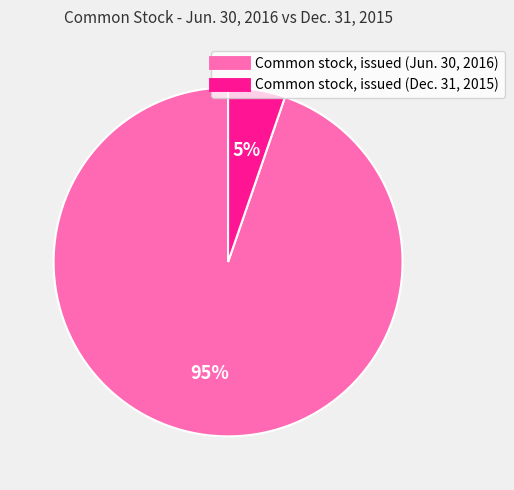

Is there any slice that represents more than half of the pie?

Yes